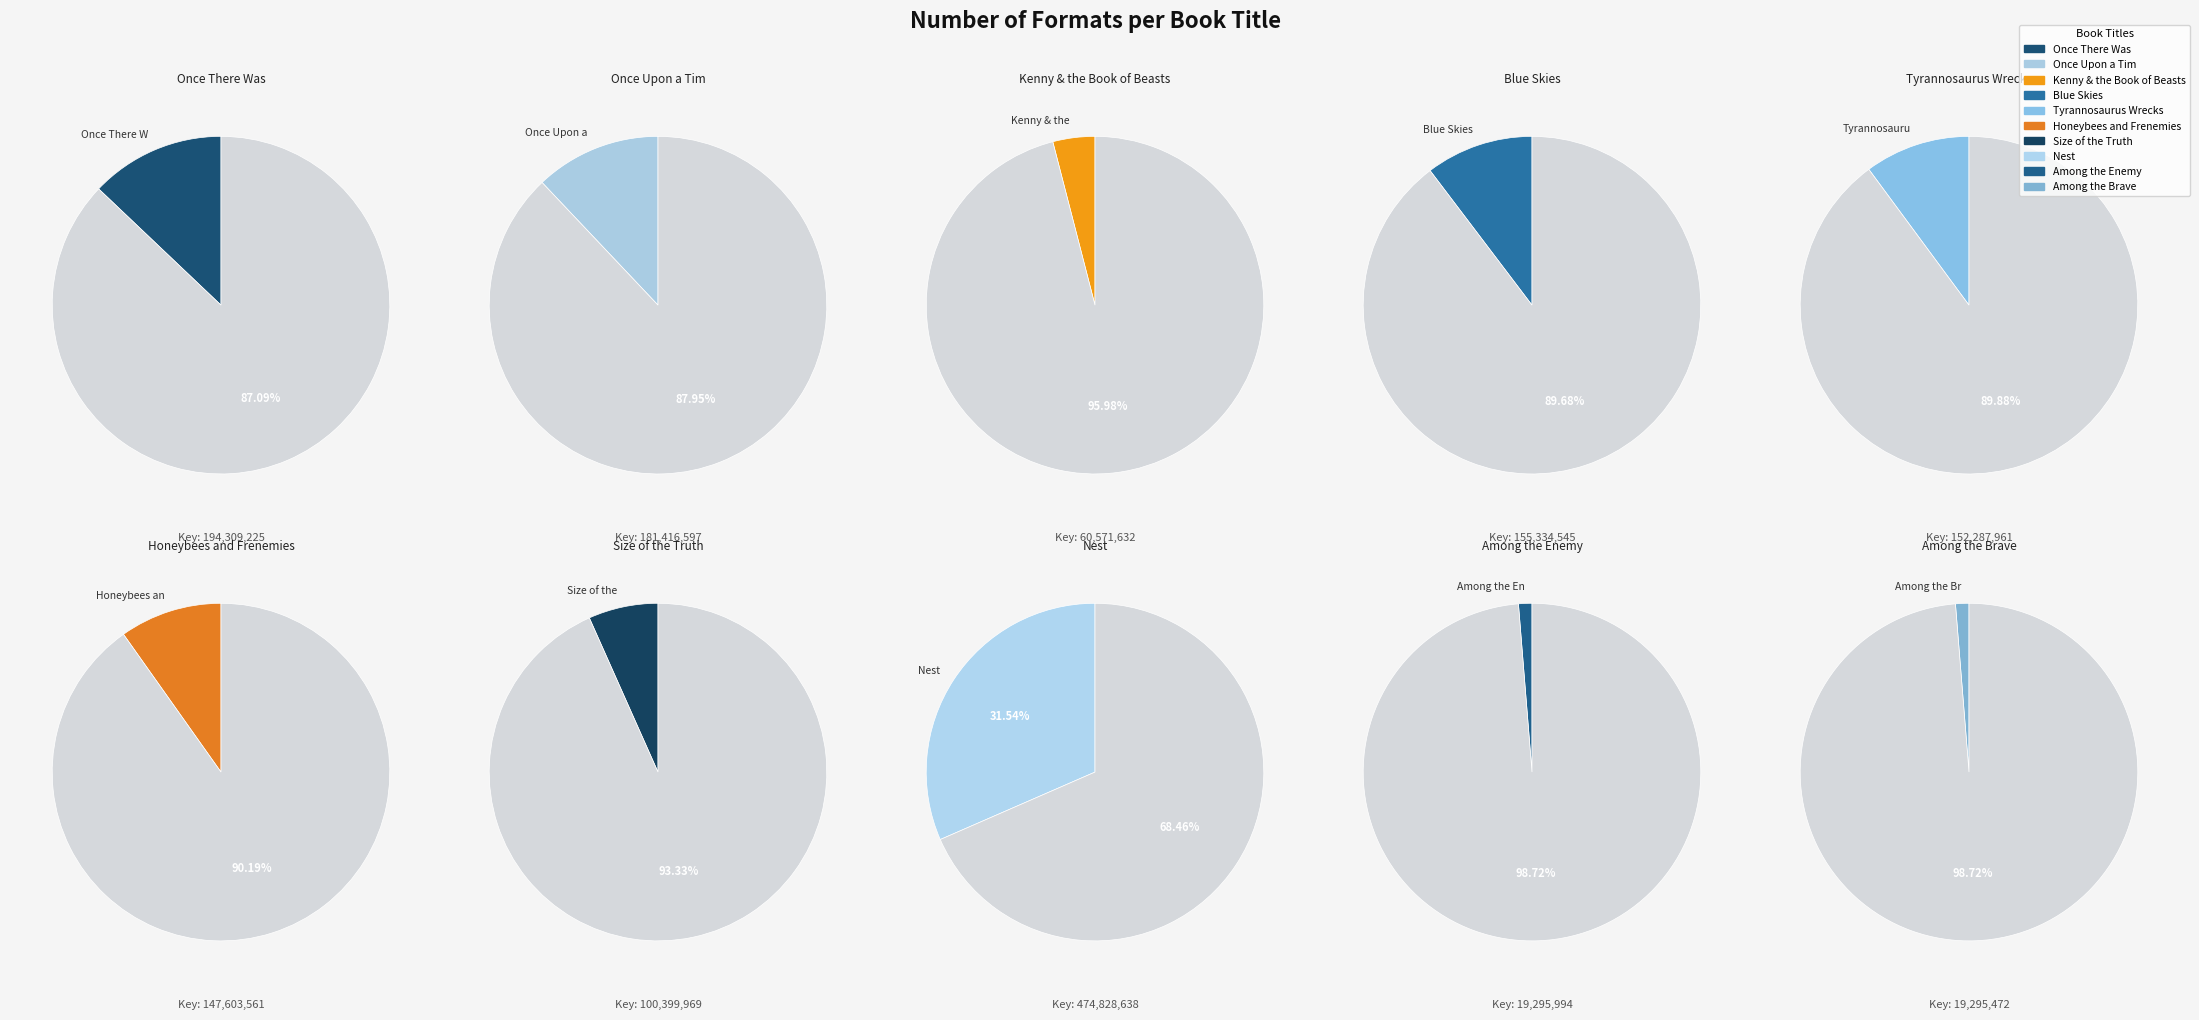

How many segments does this pie chart have?

10